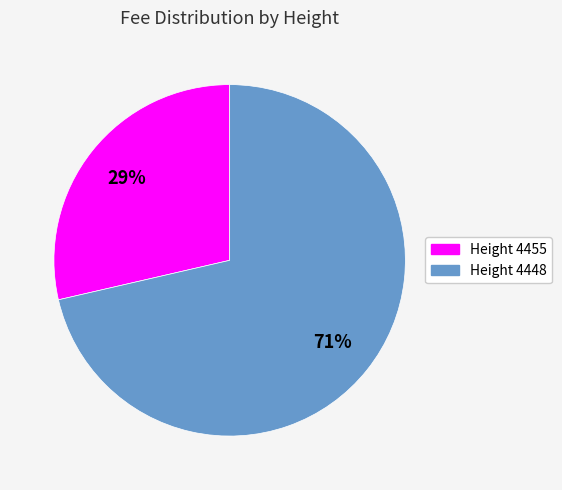

Is there a majority slice in this chart?

Yes